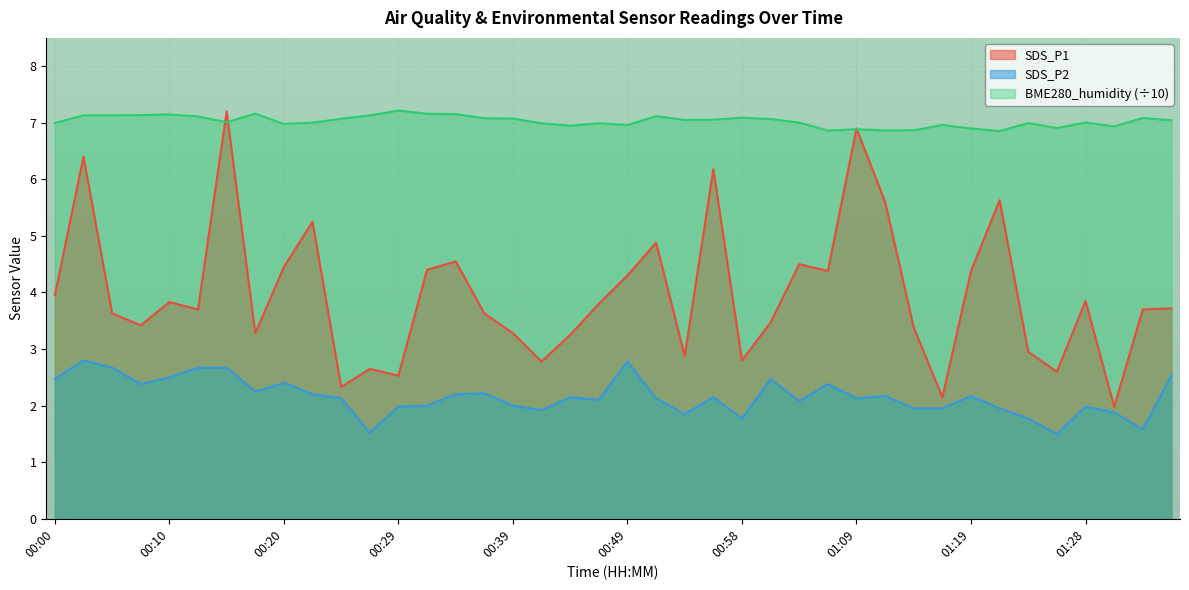

What value does the SDS_P1 series have at 01:16?

2.1